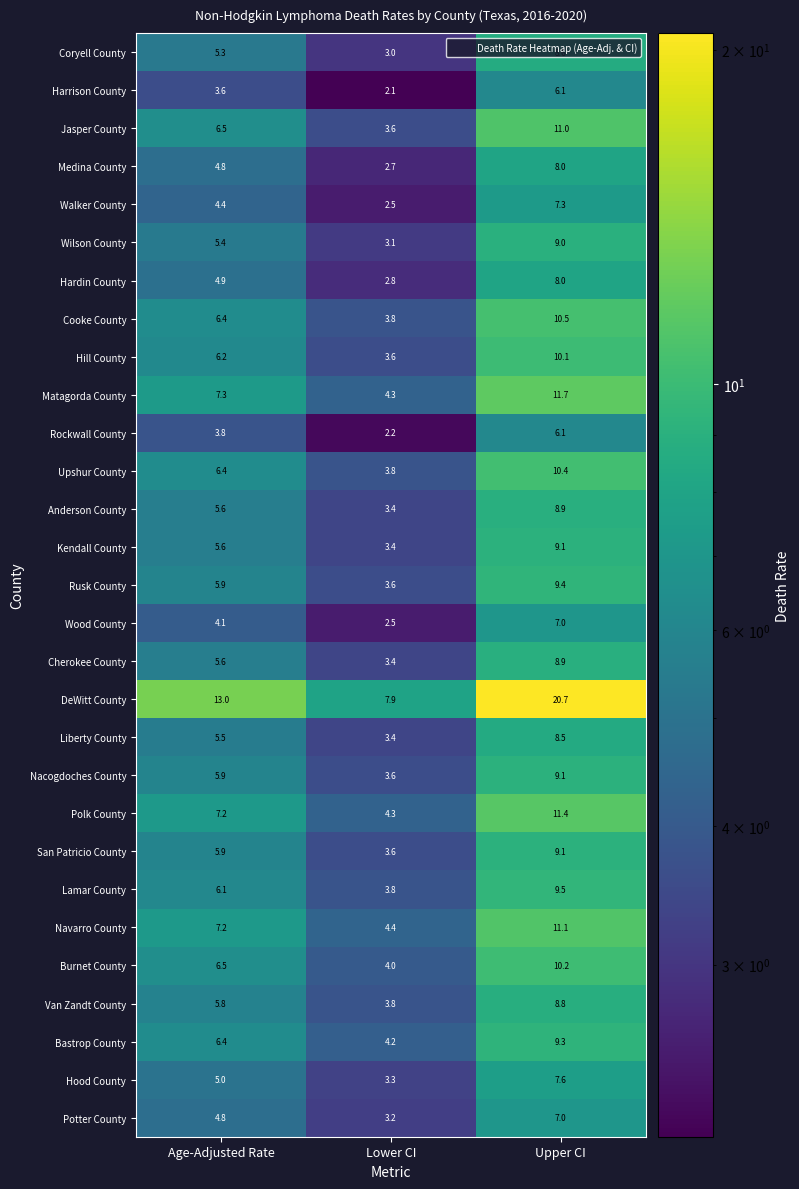

Which category has the lowest value across all series?

Lower CI